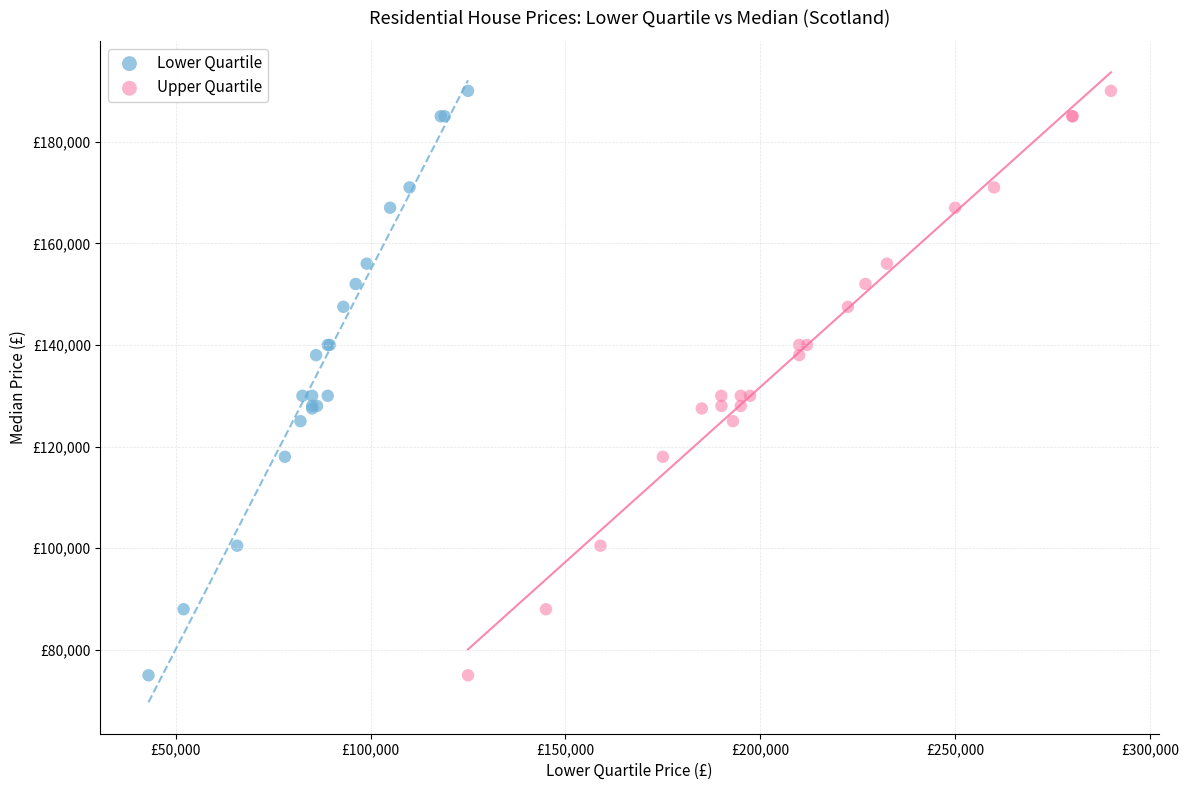

What are all the series names shown in the legend?

Lower Quartile, Upper Quartile